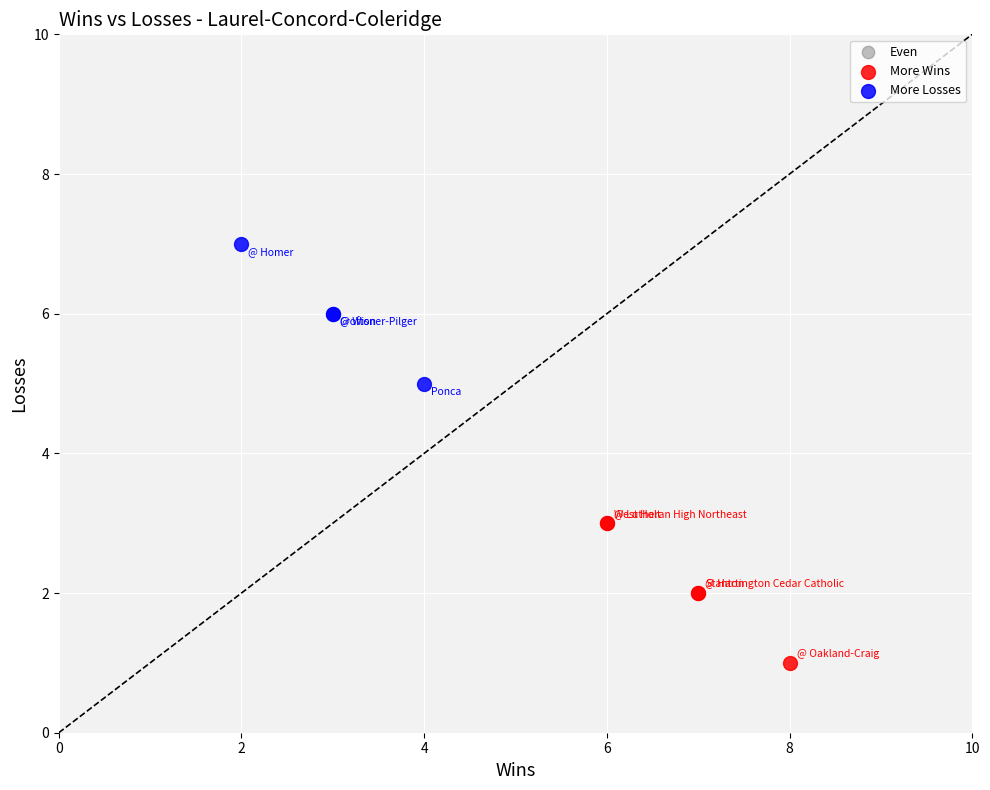

Which series contains the highest Y value?

More Losses